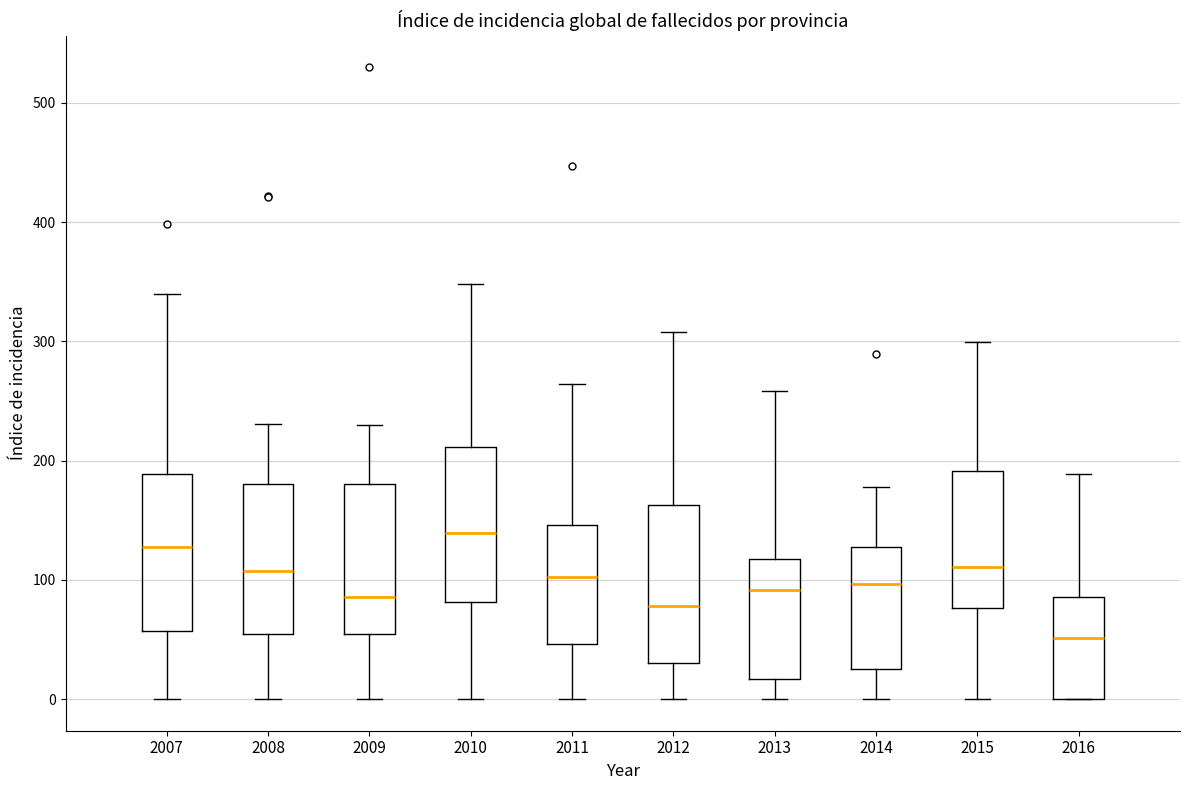

Reading left to right, transcribe this box plot: for each box, give where its median line is, the range the box spans, and where its two whiskers end, as read against the y-axis. The values are not printed on the chart, so give them approximately, as read against the axis.

2007: median 130, box 60 to 190, whiskers 0 to 340
2008: median 110, box 60 to 180, whiskers 0 to 230
2009: median 90, box 50 to 180, whiskers 0 to 230
2010: median 140, box 80 to 210, whiskers 0 to 350
2011: median 100, box 50 to 150, whiskers 0 to 260
2012: median 80, box 30 to 160, whiskers 0 to 310
2013: median 90, box 20 to 120, whiskers 0 to 260
2014: median 100, box 20 to 130, whiskers 0 to 180
2015: median 110, box 80 to 190, whiskers 0 to 300
2016: median 50, box 0 to 90, whiskers 0 to 190